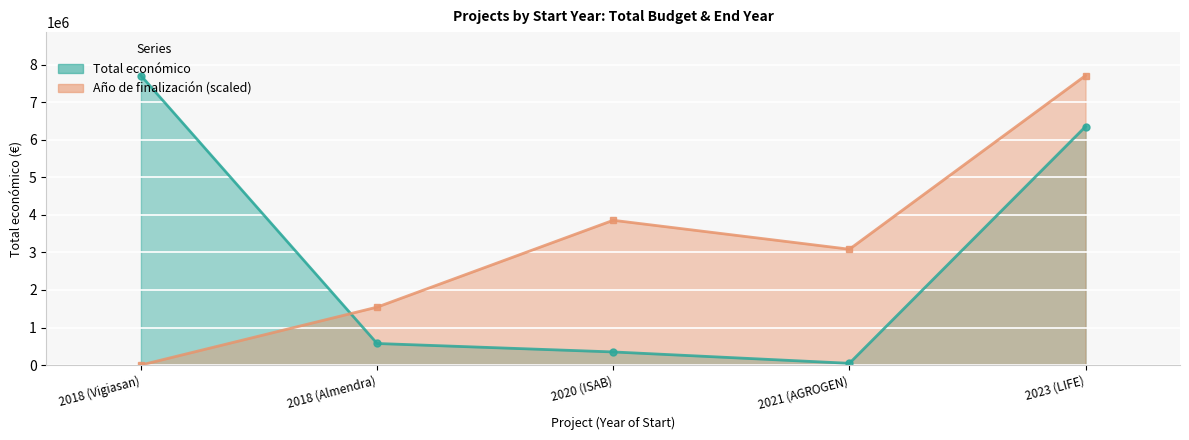

What is the difference between the second highest and second lowest values in the Total económico series?

6008919.0